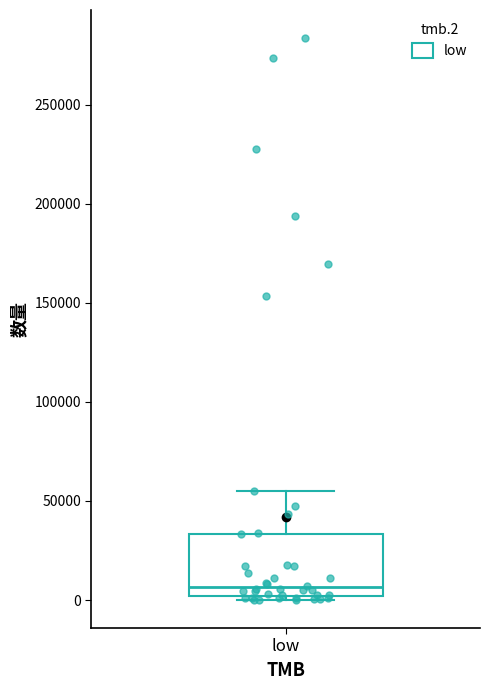

Where is the upper edge of the box for low on the y-axis? The values are not printed on the chart, so give them approximately, as read against the axis.

35000